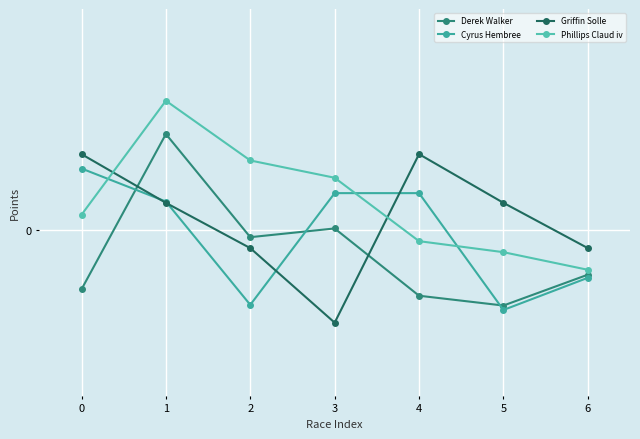

Reading left to right, transcribe all the data shown in this chart.

Derek Walker: 0=-0.5	1=0.9	2=-0.1	3=0.0	4=-0.6	5=-0.7	6=-0.4
Cyrus Hembree: 0=0.6	1=0.3	2=-0.7	3=0.3	4=0.3	5=-0.7	6=-0.4
Griffin Solle: 0=0.7	1=0.2	2=-0.2	3=-0.8	4=0.7	5=0.2	6=-0.2
Phillips Claud iv: 0=0.1	1=1.2	2=0.6	3=0.5	4=-0.1	5=-0.2	6=-0.4